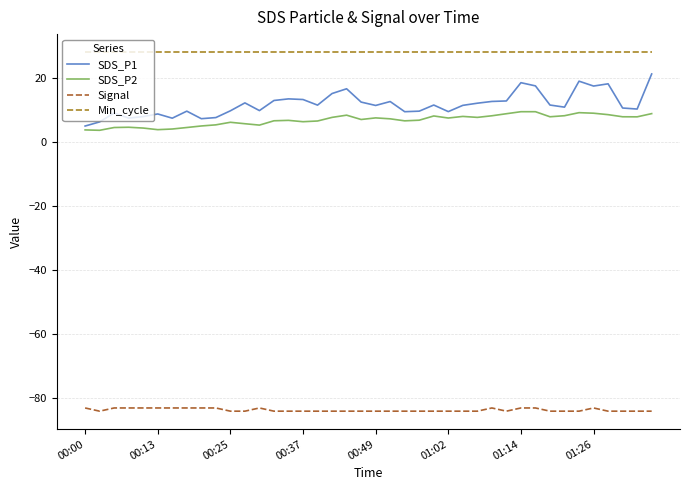

True or false: Signal and Min_cycle intersect in this chart.

False